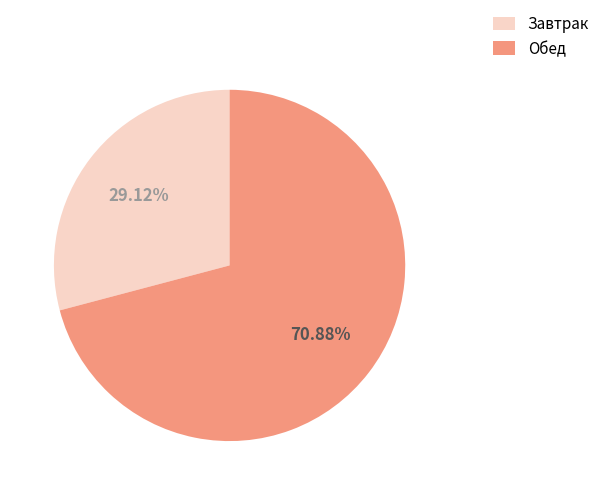

What is the ratio of the value at Обед to the value at Завтрак?

2.4